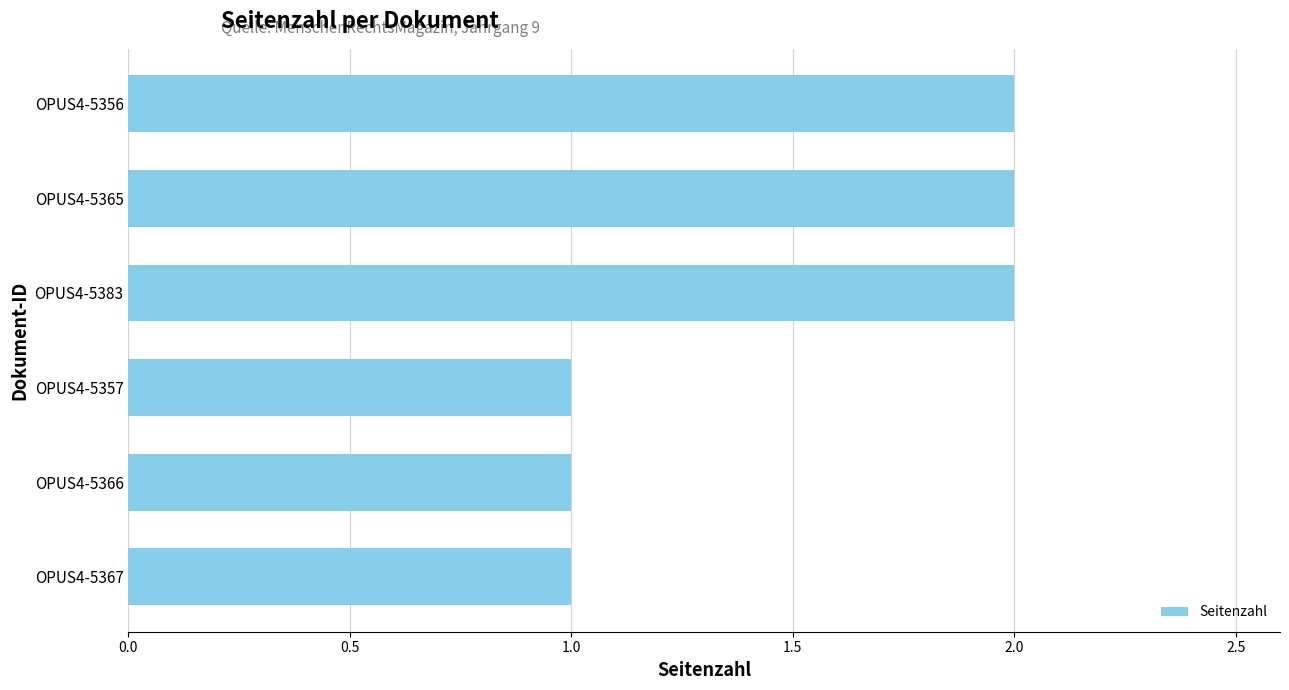

The chart shows a value of 2 at OPUS4-5383. True or false?

True